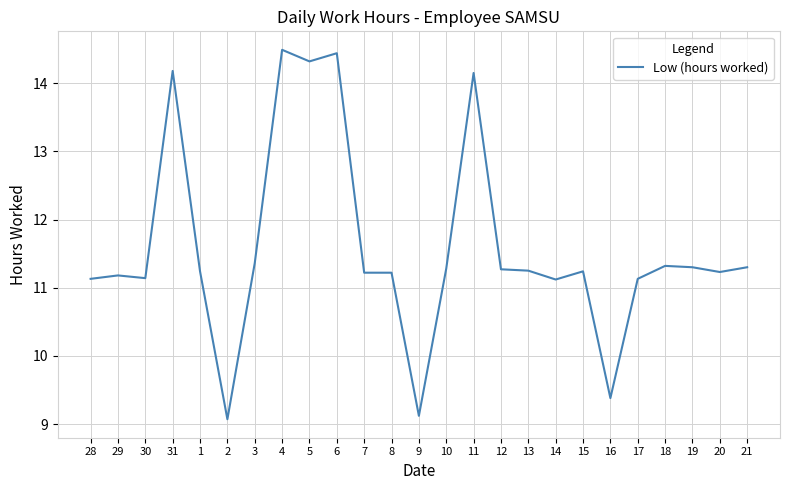

What is the difference between the maximum and minimum values?

5.4